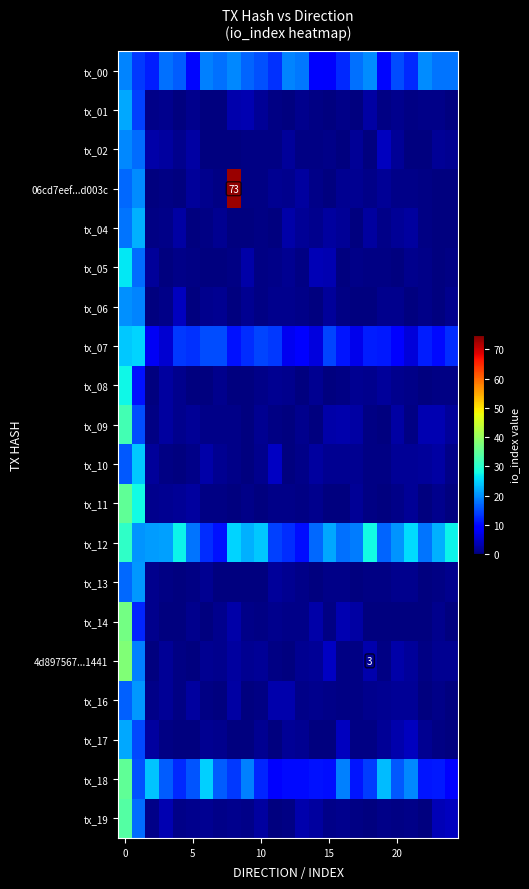

Count the number of categories in the chart.

25